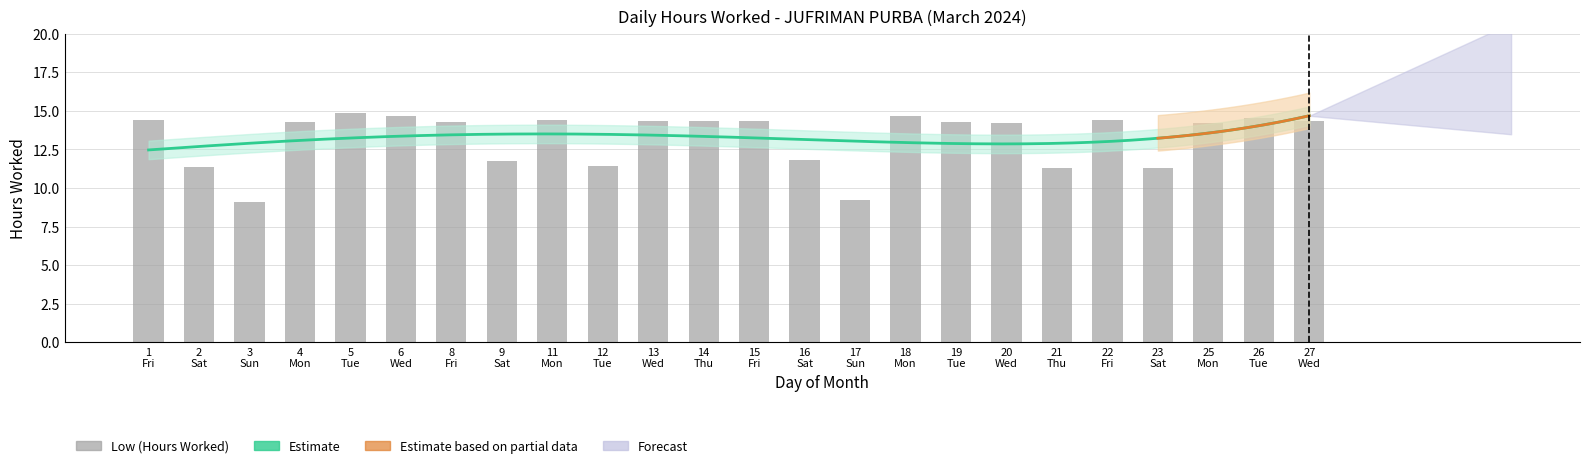

Read the value at 23.

11.3